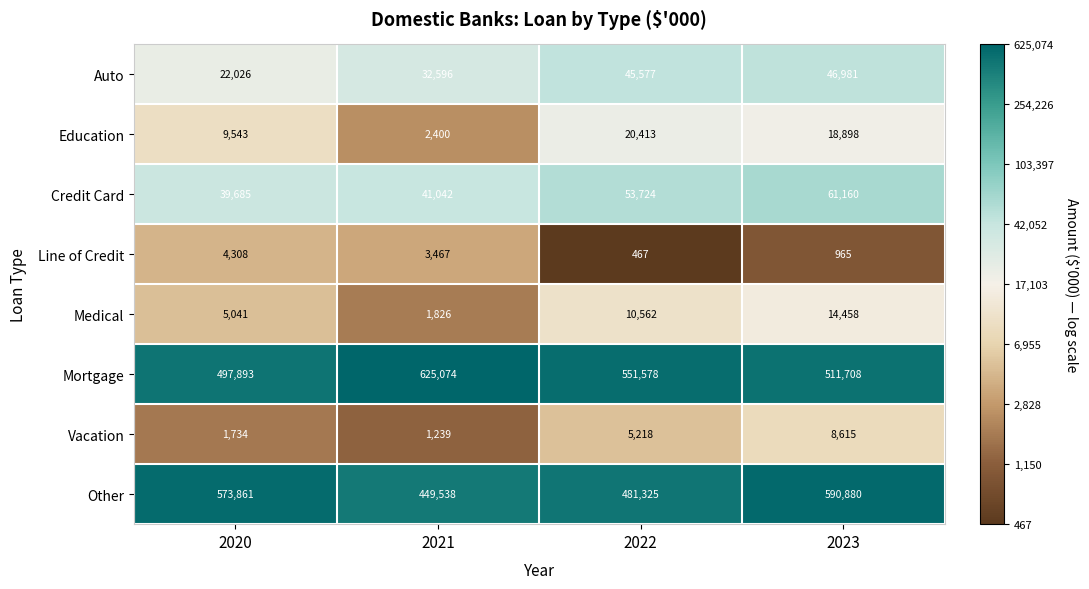

Which label corresponds to the smallest value in the chart?

2022